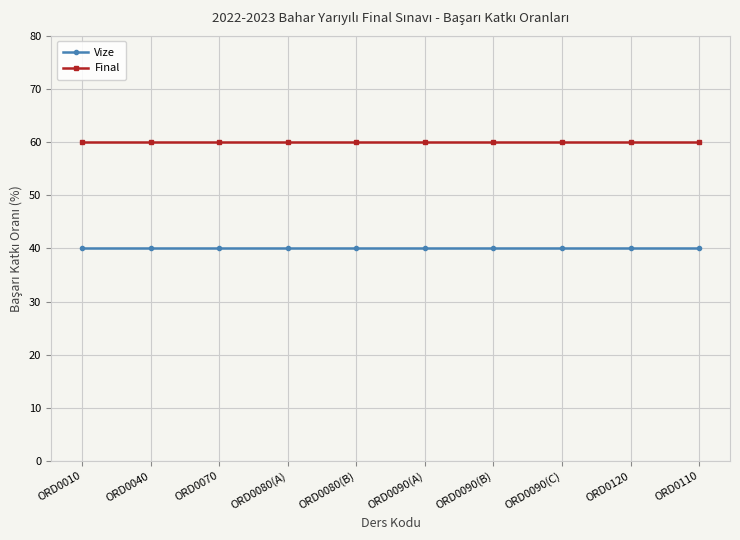

What position from the left is ORD0090(A)?

6